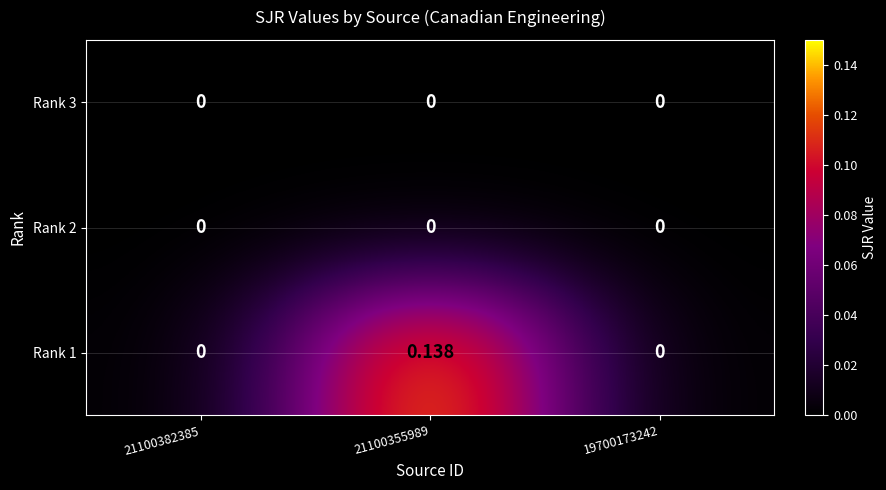

Is the value of Rank 3 at 21100382385 greater than the value of Rank 1 at 21100355989?

No